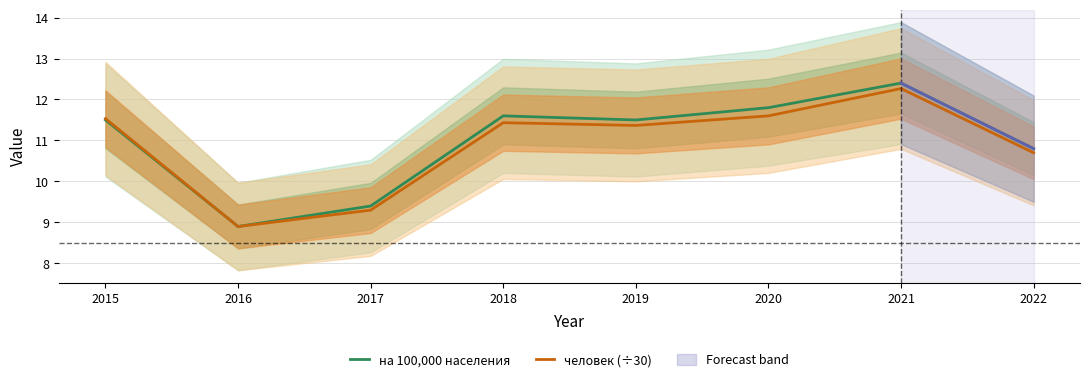

Which series has the largest total across all categories?

на 100,000 населения